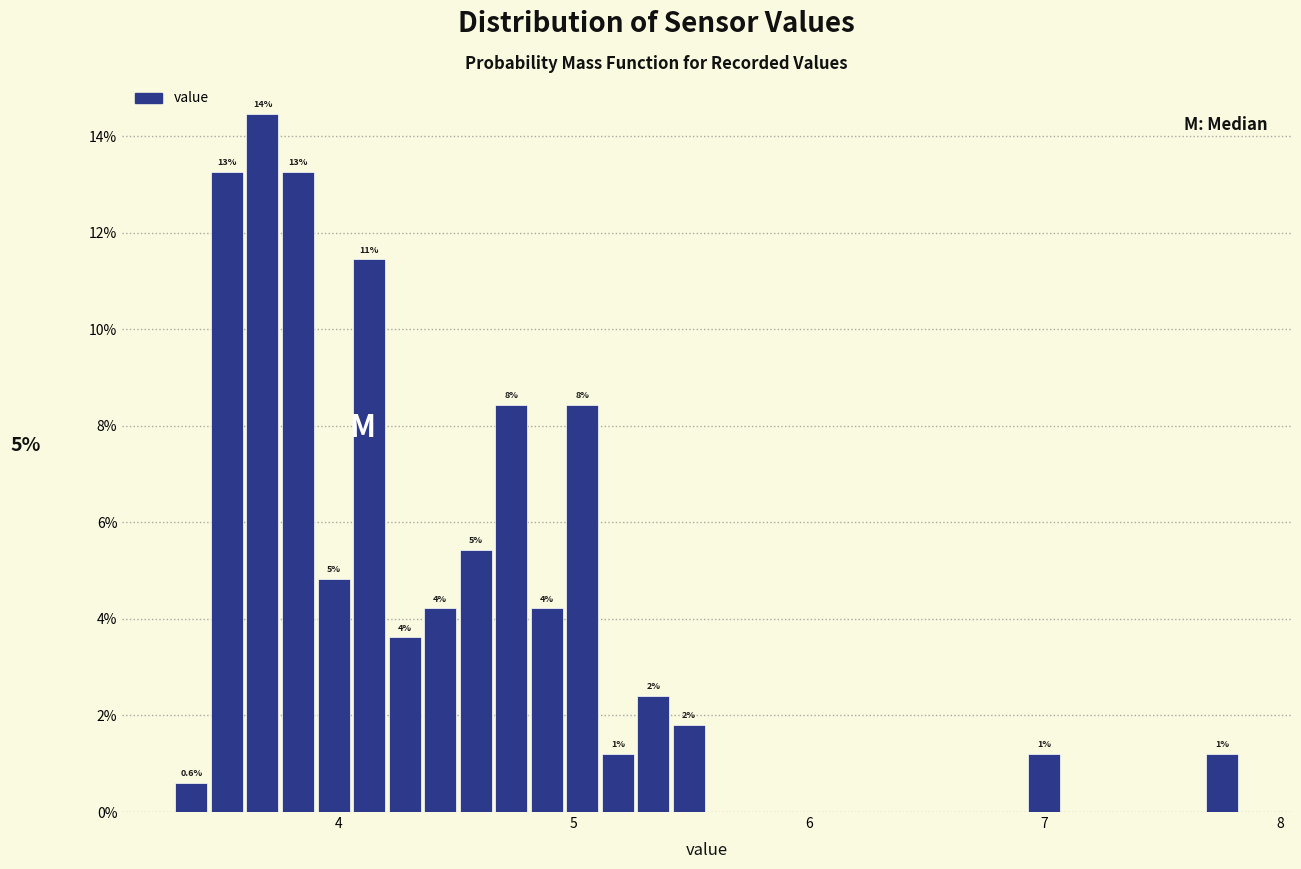

Around what value on the x-axis is the tallest bar? Give the approximate position of its centre, as read against the axis.

3.7